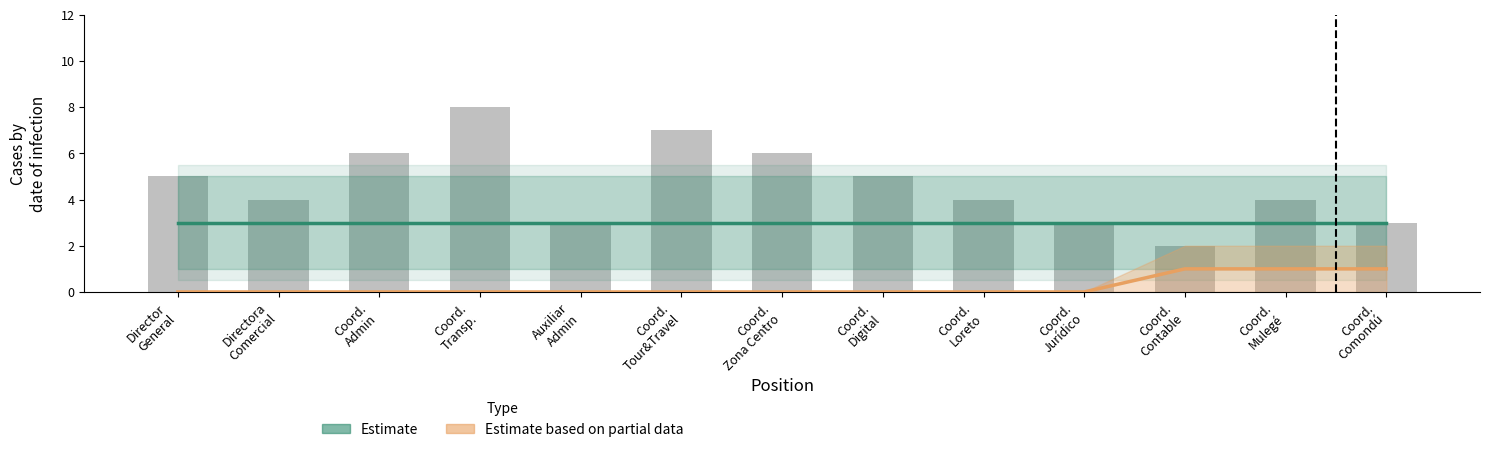

Reading left to right, extract all data points from this chart.

Estimate: Director
General=3	Directora
Comercial=3	Coord.
Admin=3	Coord.
Transp.=3	Auxiliar
Admin=3	Coord.
Tour&Travel=3	Coord.
Zona Centro=3	Coord.
Digital=3	Coord.
Loreto=3	Coord.
Jurídico=3	Coord.
Contable=3	Coord.
Mulegé=3	Coord.
Comondú=3
Estimate based on partial data: Director
General=0	Directora
Comercial=0	Coord.
Admin=0	Coord.
Transp.=0	Auxiliar
Admin=0	Coord.
Tour&Travel=0	Coord.
Zona Centro=0	Coord.
Digital=0	Coord.
Loreto=0	Coord.
Jurídico=0	Coord.
Contable=1	Coord.
Mulegé=1	Coord.
Comondú=1